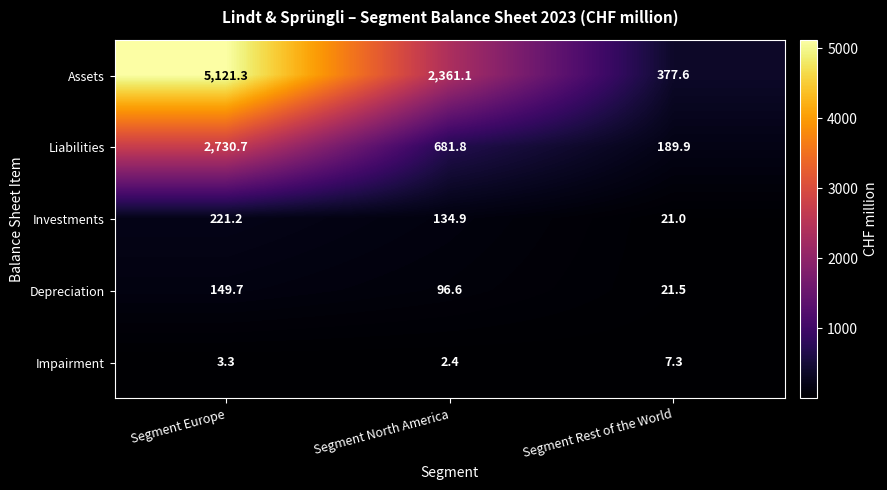

Which series has the largest total across all categories?

Assets